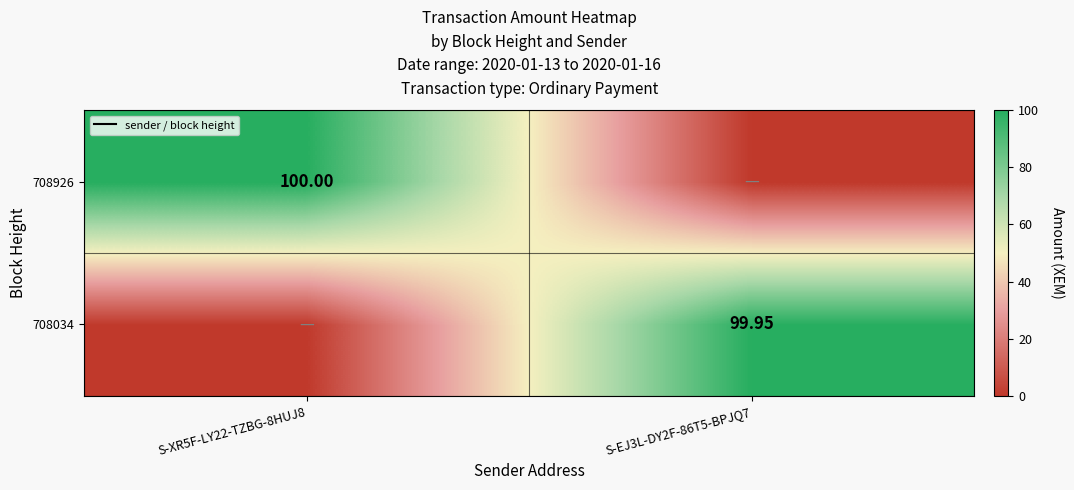

What is the difference between the 708034 values at S-XR5F-LY22-TZBG-8HUJ8 and S-EJ3L-DY2F-86T5-BPJQ7?

100.0